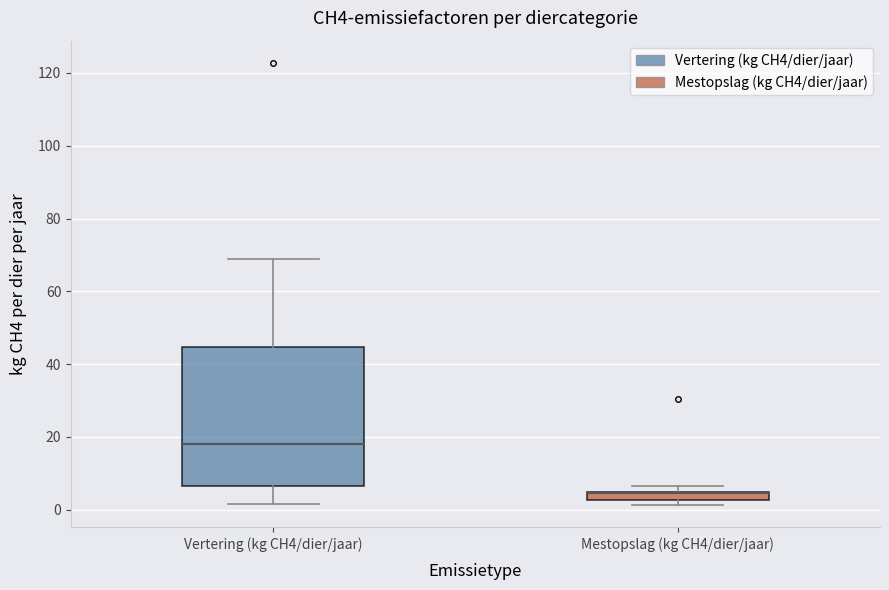

Which box is the tallest, from its lower edge to its upper edge?

Vertering (kg CH4/dier/jaar)